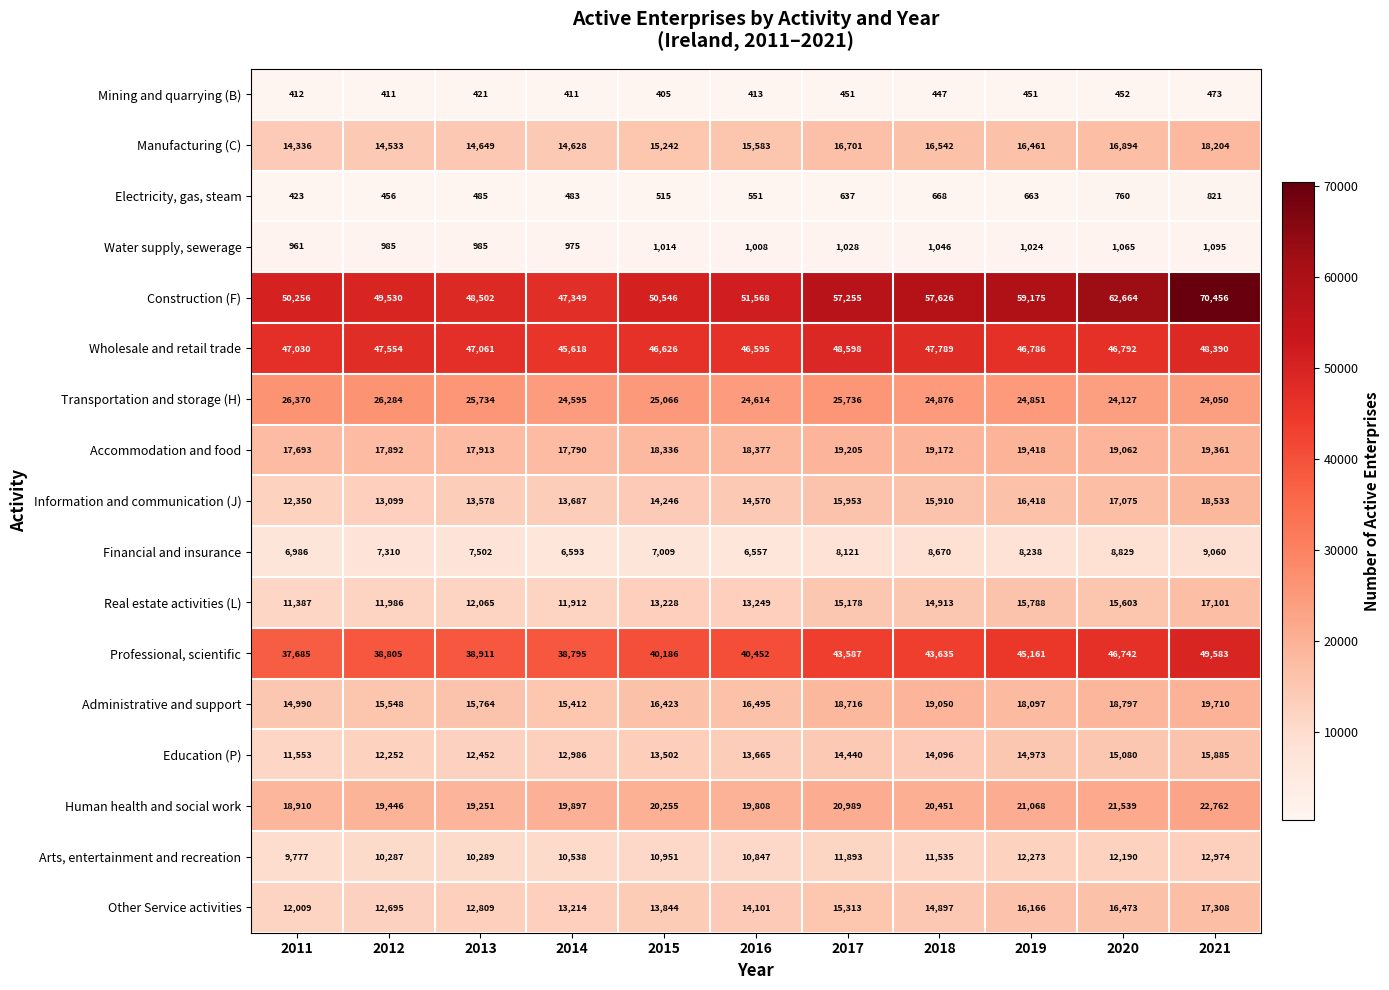

Rank the categories by Information and communication (J) value from highest to lowest.

2021, 2020, 2019, 2017, 2018, 2016, 2015, 2014, 2013, 2012, 2011